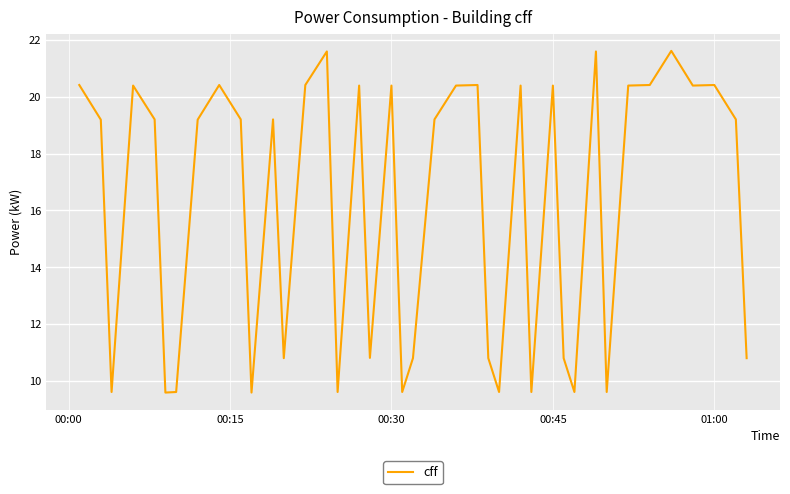

What is the difference between the maximum and minimum values?

12.0